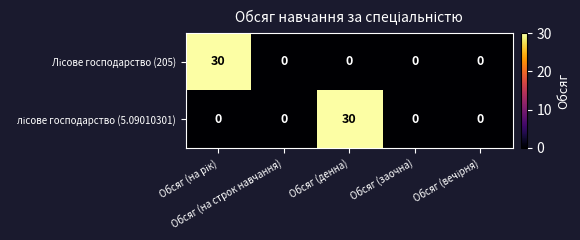

What is the greatest value displayed?

30